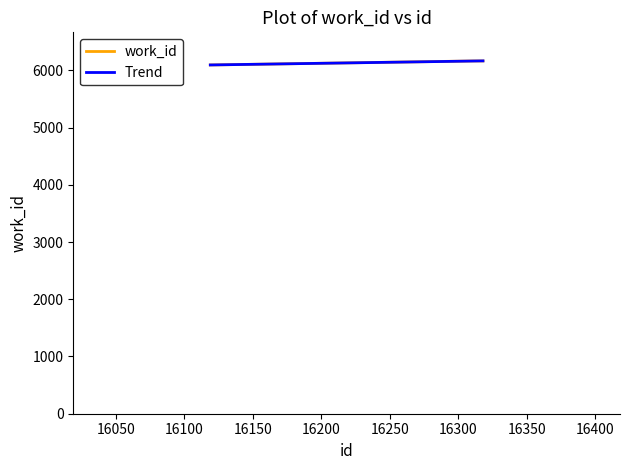

What is the lowest value of the work_id series?

6093.0